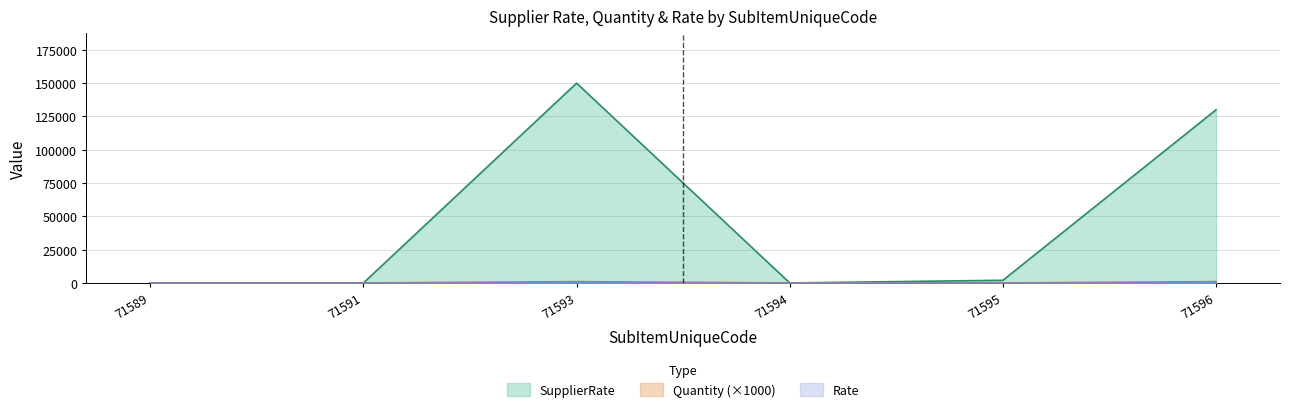

What is the difference between the second highest and second lowest values in the SupplierRate series?

130000